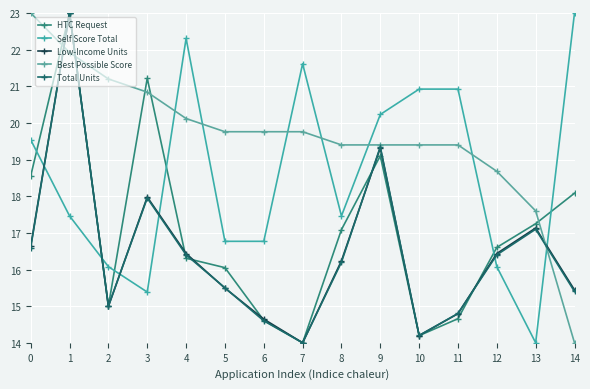

What is the average value of the Total Units series?

16.4